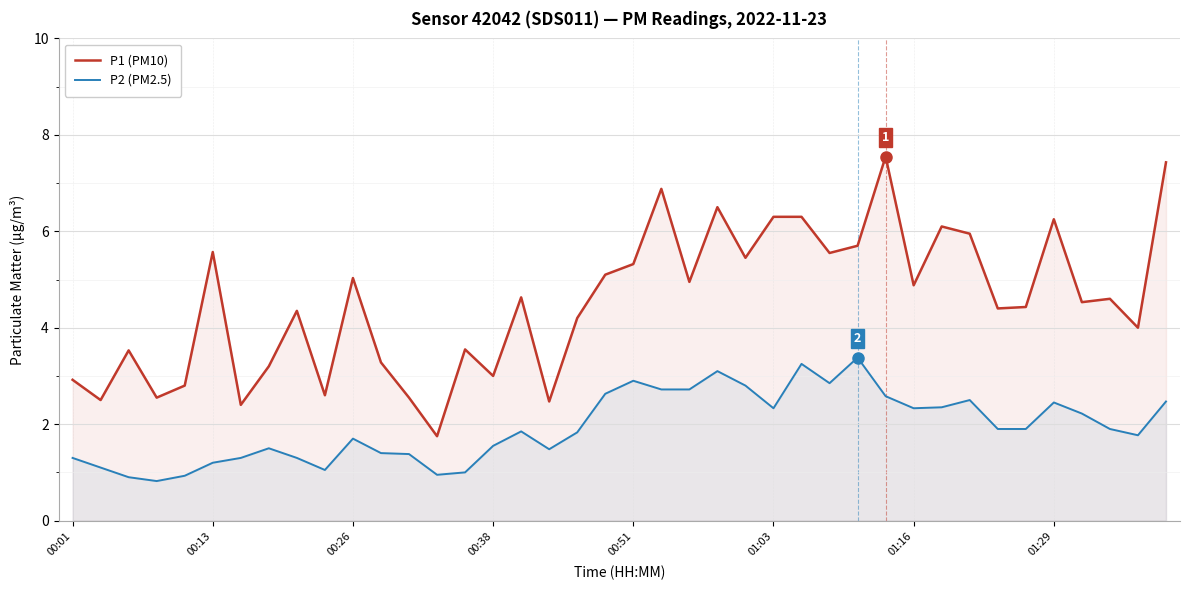

What are all the series names shown in the legend?

P1 (PM10), P2 (PM2.5)